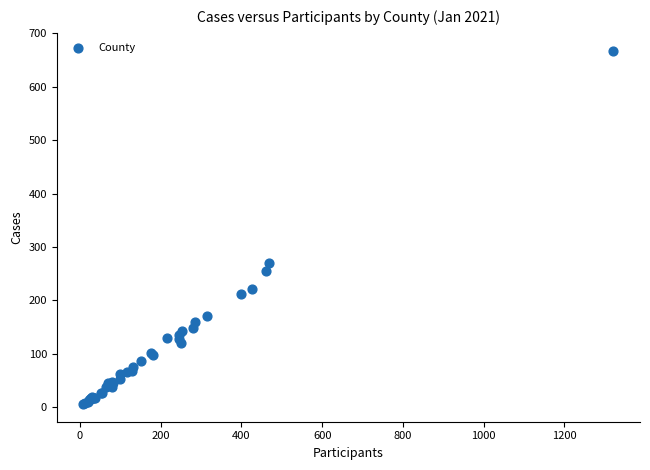

What Y value in the scatter plot is closest to 337?

271